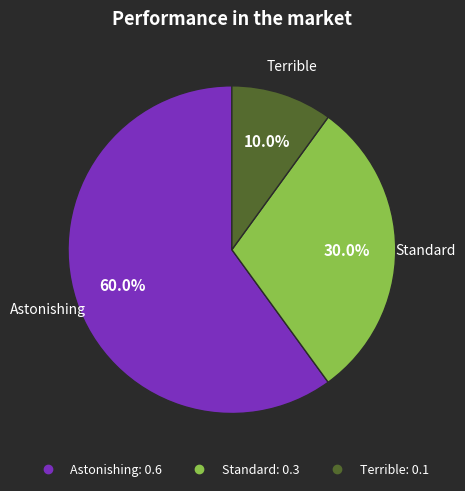

Do Terrible and Standard together represent more than half of the pie?

No